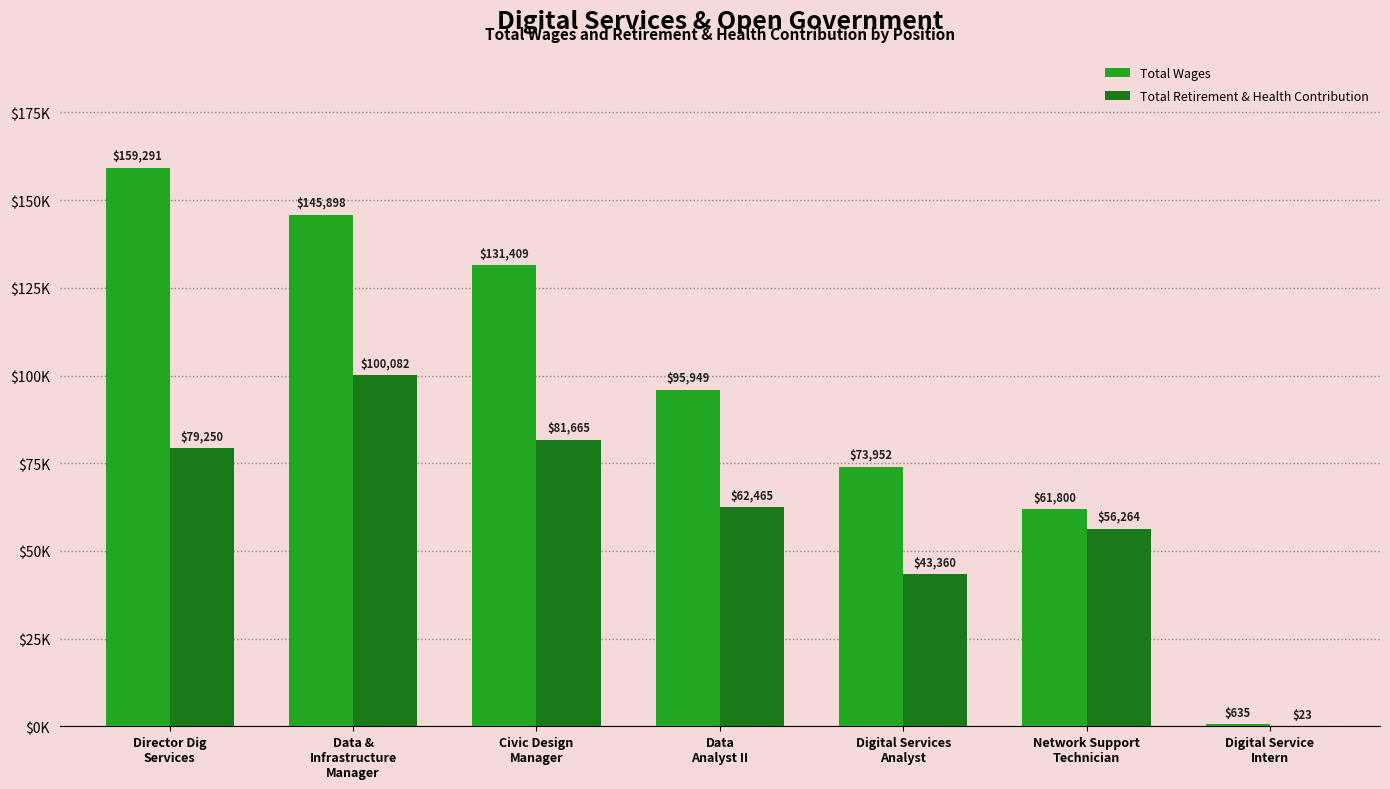

Rank the categories by Total Retirement & Health Contribution value from lowest to highest.

Digital Service
Intern, Digital Services
Analyst, Network Support
Technician, Data
Analyst II, Director Dig
Services, Civic Design
Manager, Data &
Infrastructure
Manager